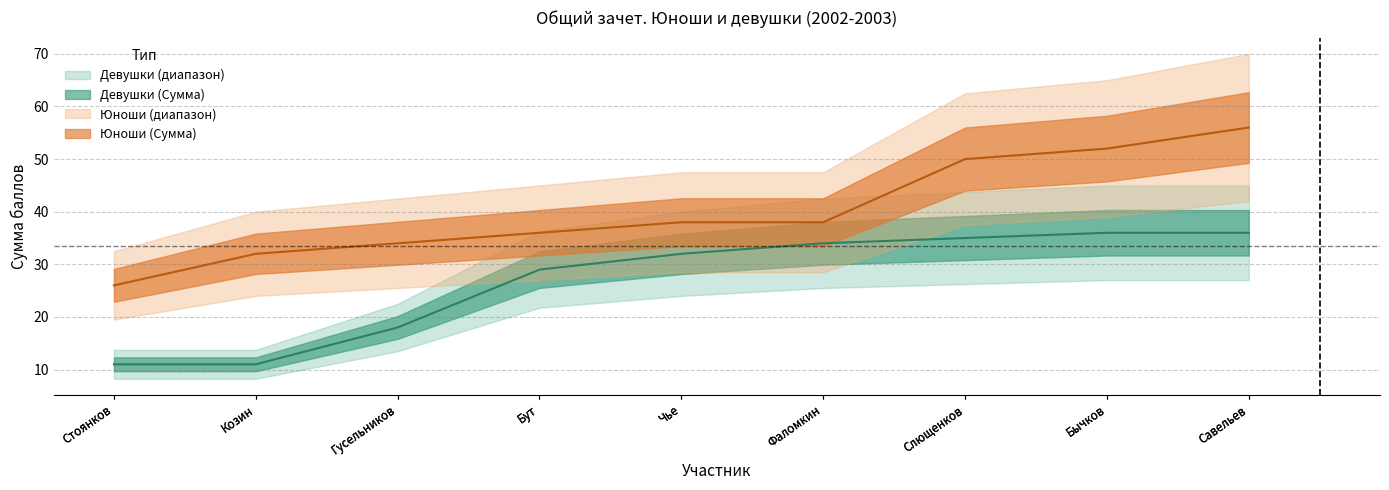

Is this an area chart (filled region under the line)?

No